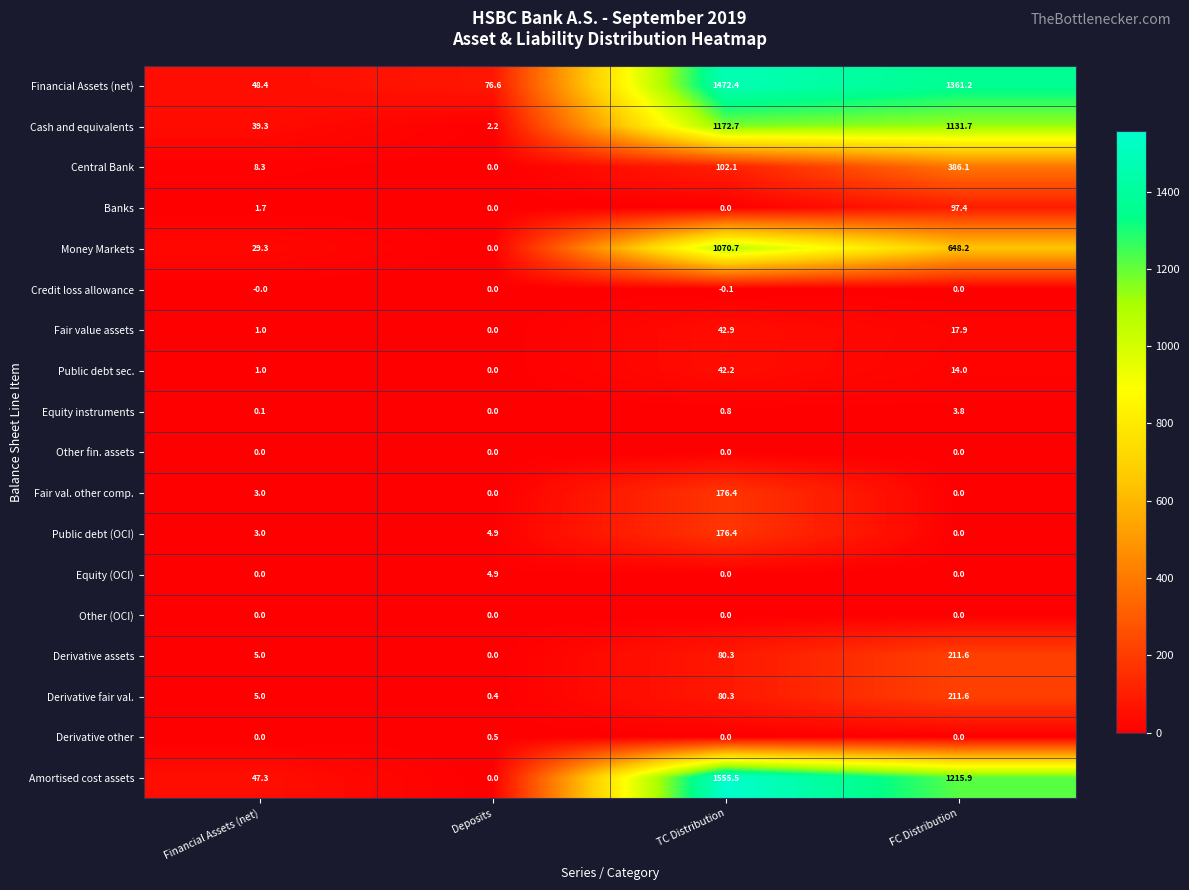

The Fair value assets series shows 17.9 at FC Distribution. True or false?

True